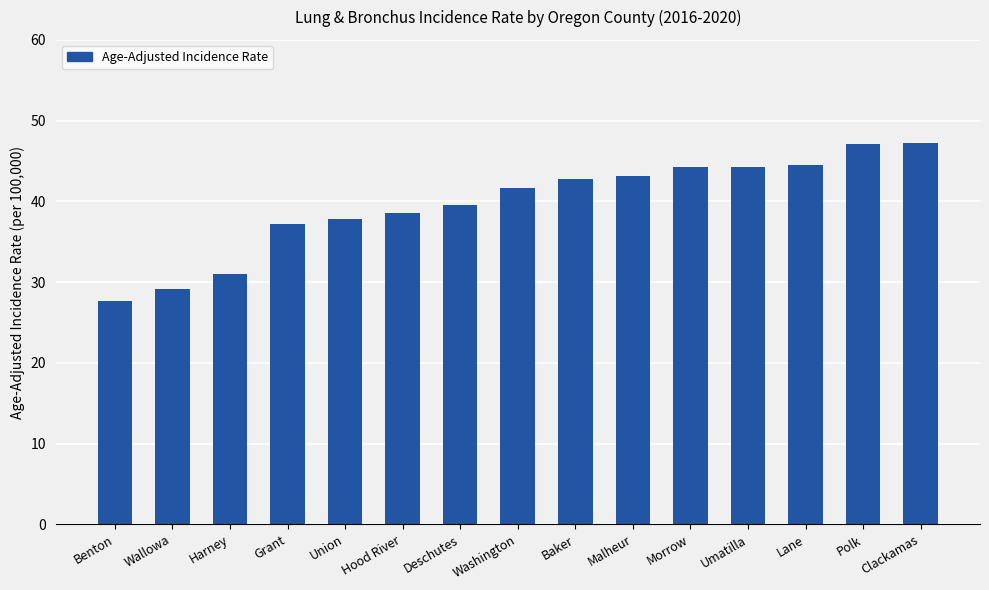

How many values exceed 41?

8